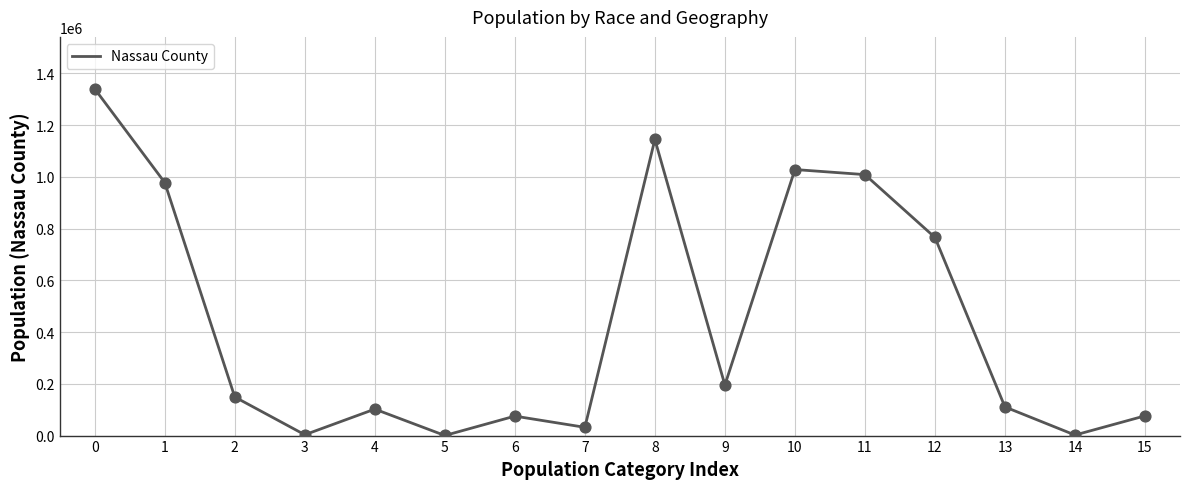

What is the change in value from 7 to 8?

+1112269